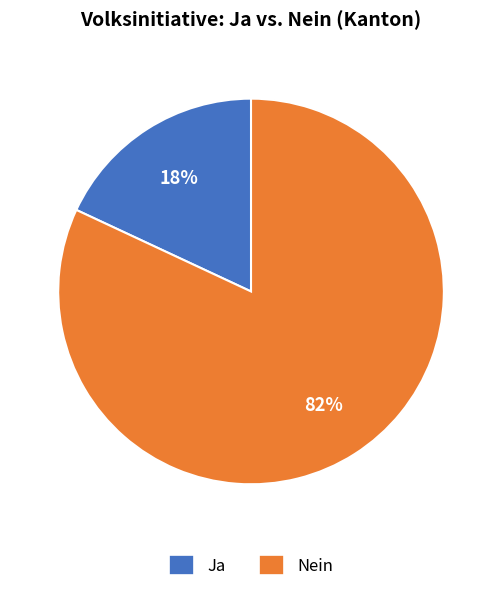

To the nearest percent, what is the combined percentage of Ja and Nein?

100%